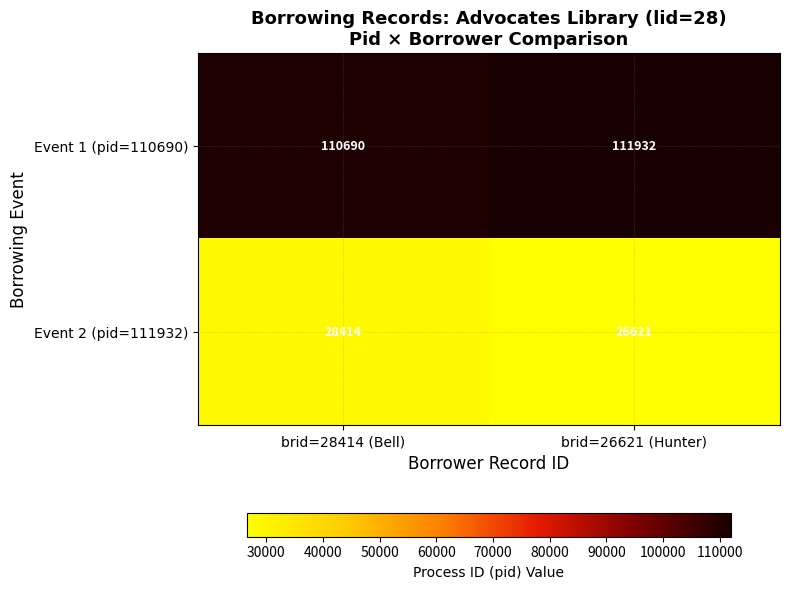

True or false: Event 1 (pid=110690) has a value of 111932 at brid=26621 (Hunter).

True